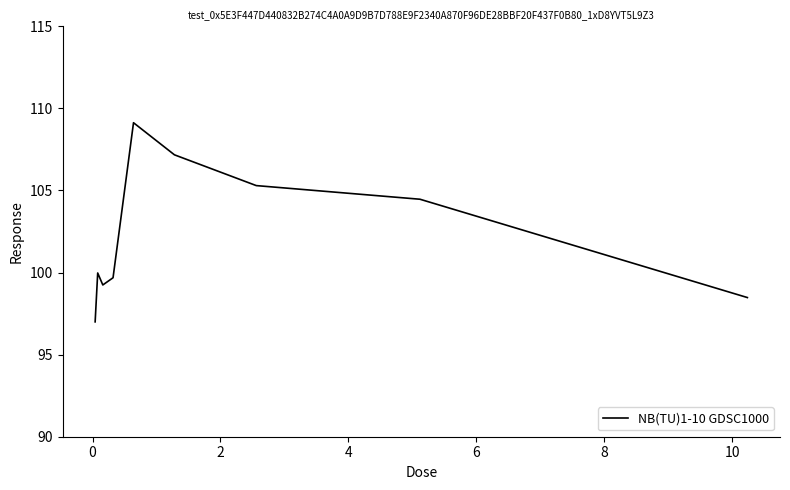

What is the smallest value displayed?

97.0